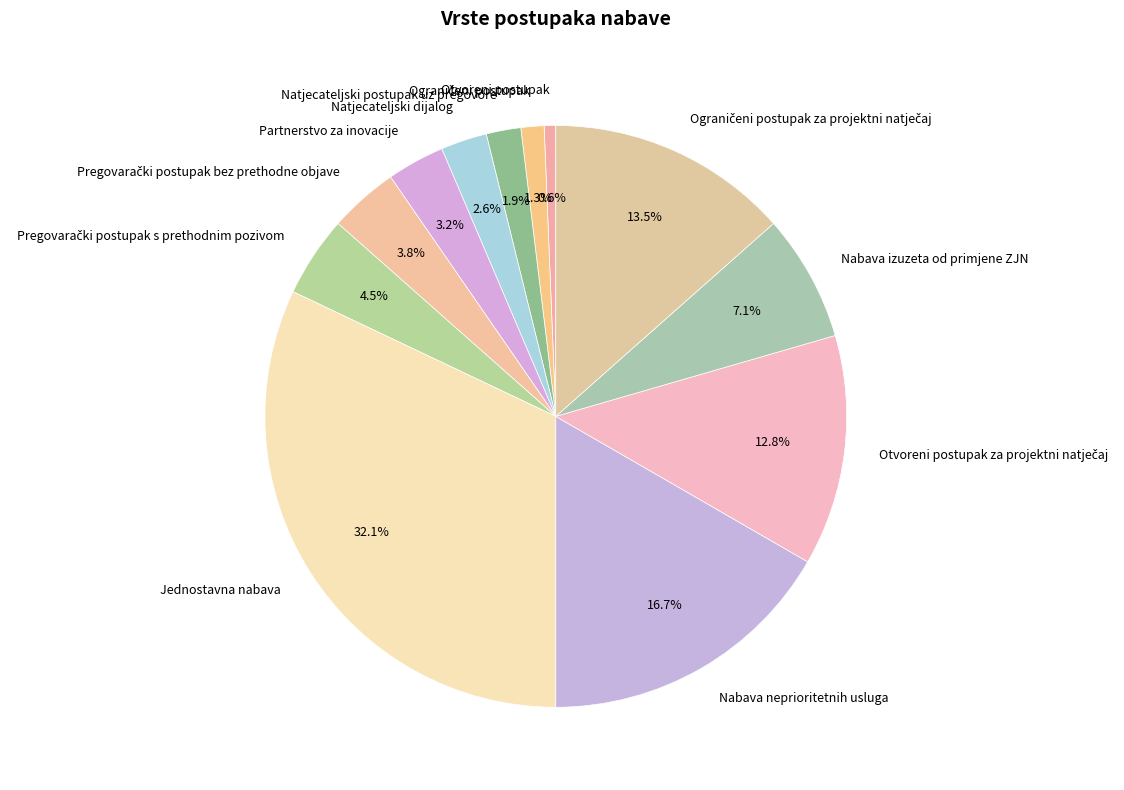

Do Natjecateljski dijalog and Jednostavna nabava together represent more than half of the pie?

No